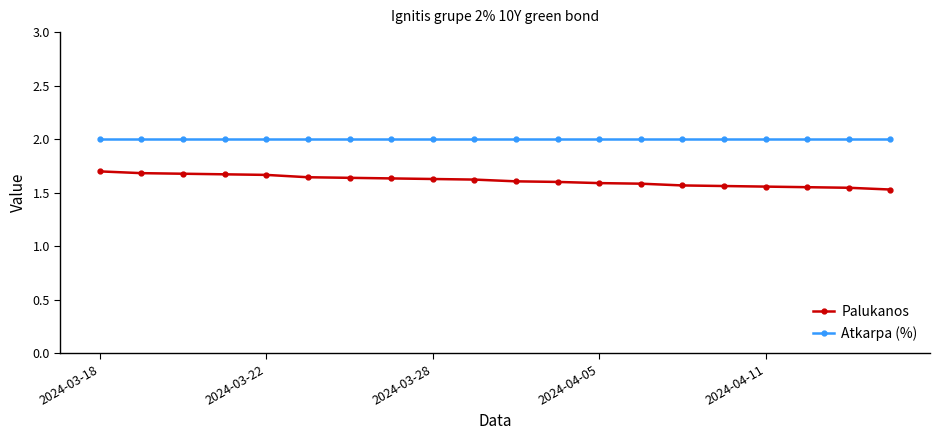

What are all the series names shown in the legend?

Palukanos, Atkarpa (%)